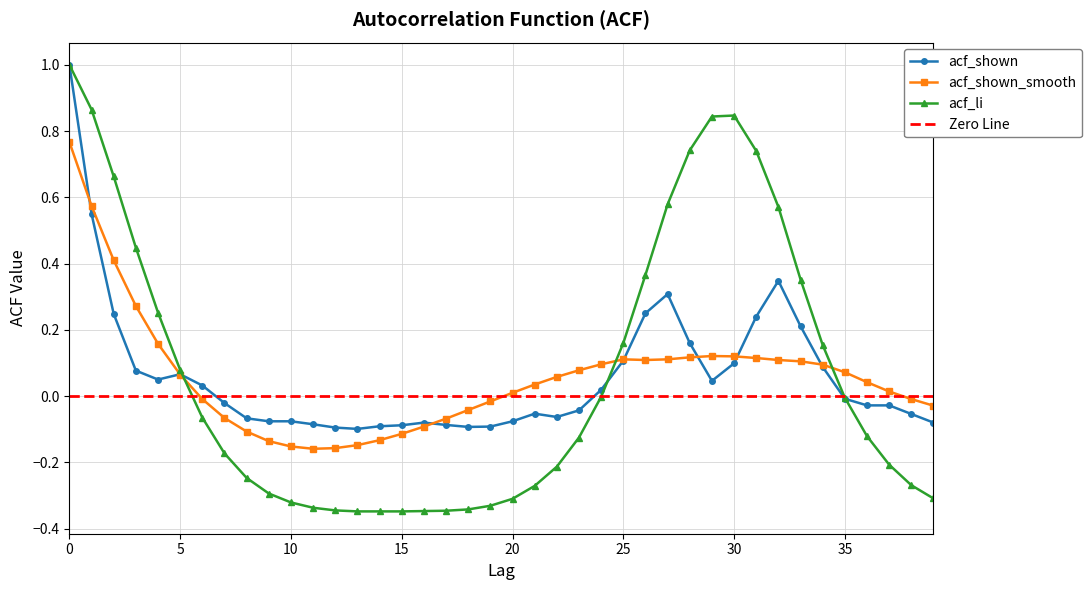

The value of acf_shown at 39 is -0.1. True or false?

False